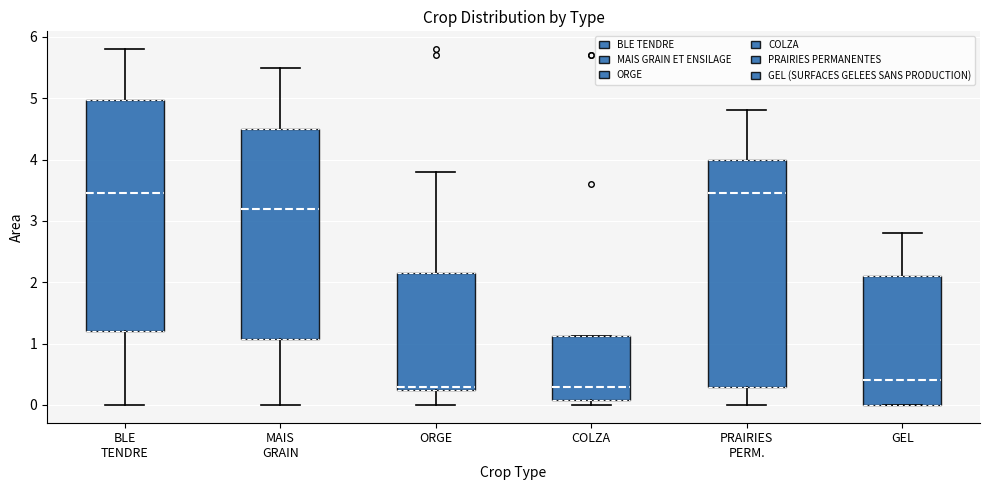

Where is the upper edge of the box for PRAIRIES PERM. on the y-axis? The values are not printed on the chart, so give them approximately, as read against the axis.

4.0